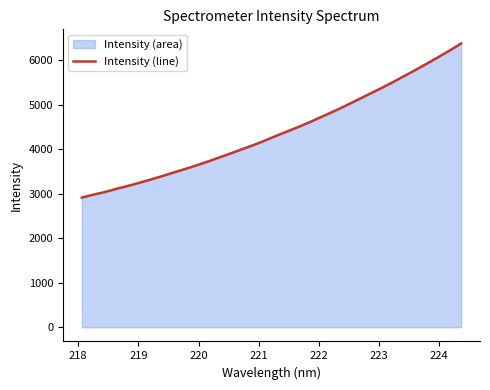

Count the number of data series in this chart.

1